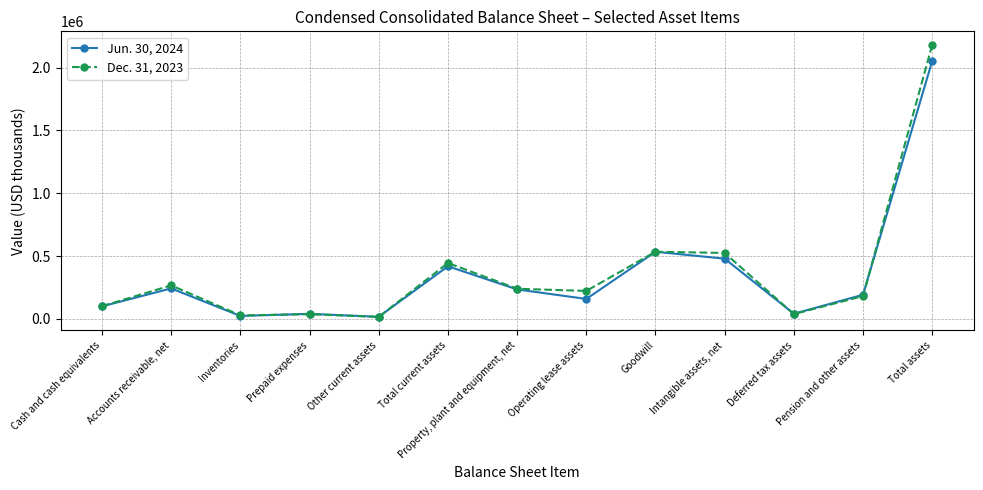

Rank the series by their average value, from lowest to highest.

Jun. 30, 2024, Dec. 31, 2023